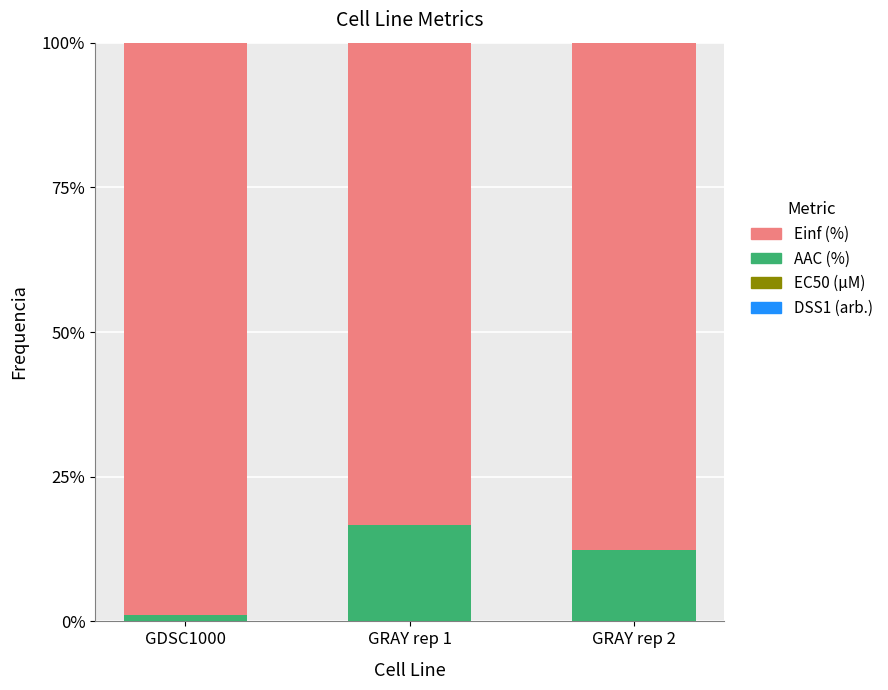

Count the number of data series in this chart.

4